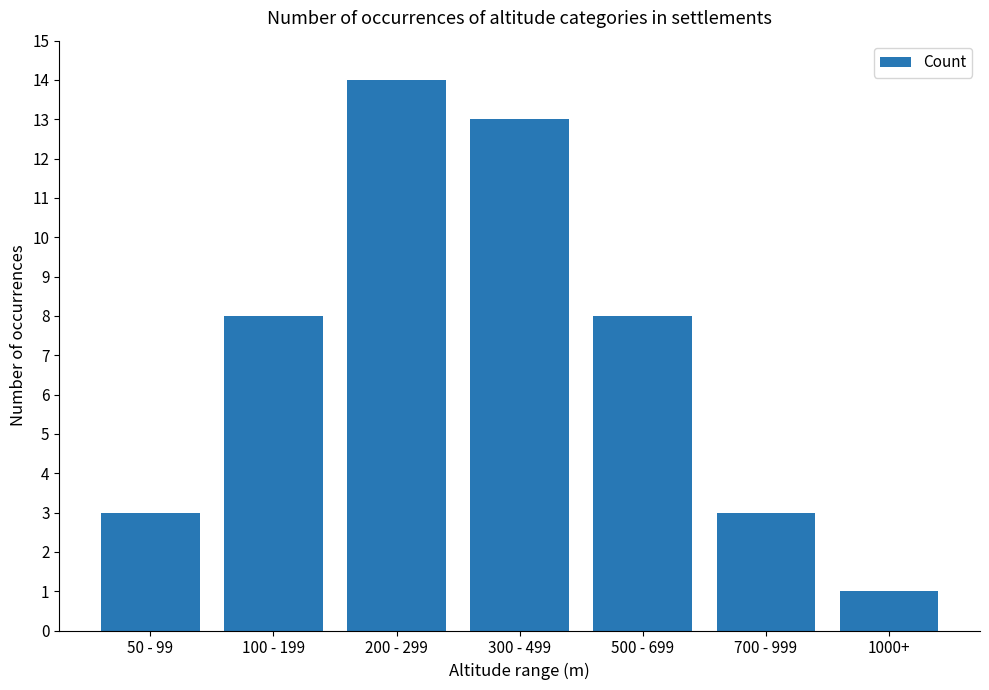

Does the chart contain any negative values?

No